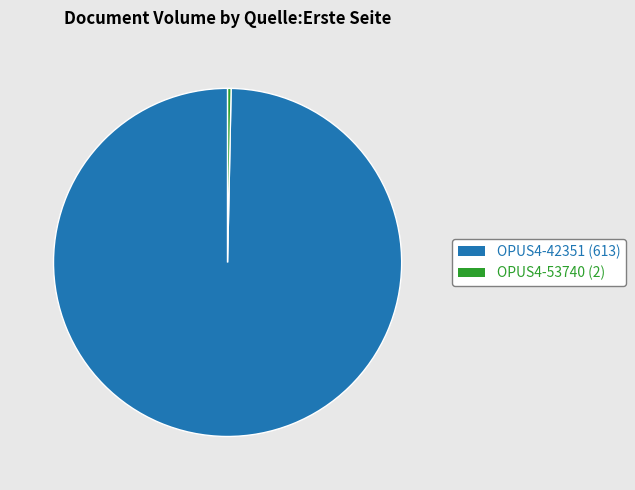

Combined, do OPUS4-53740 and OPUS4-42351 account for over 50%?

Yes